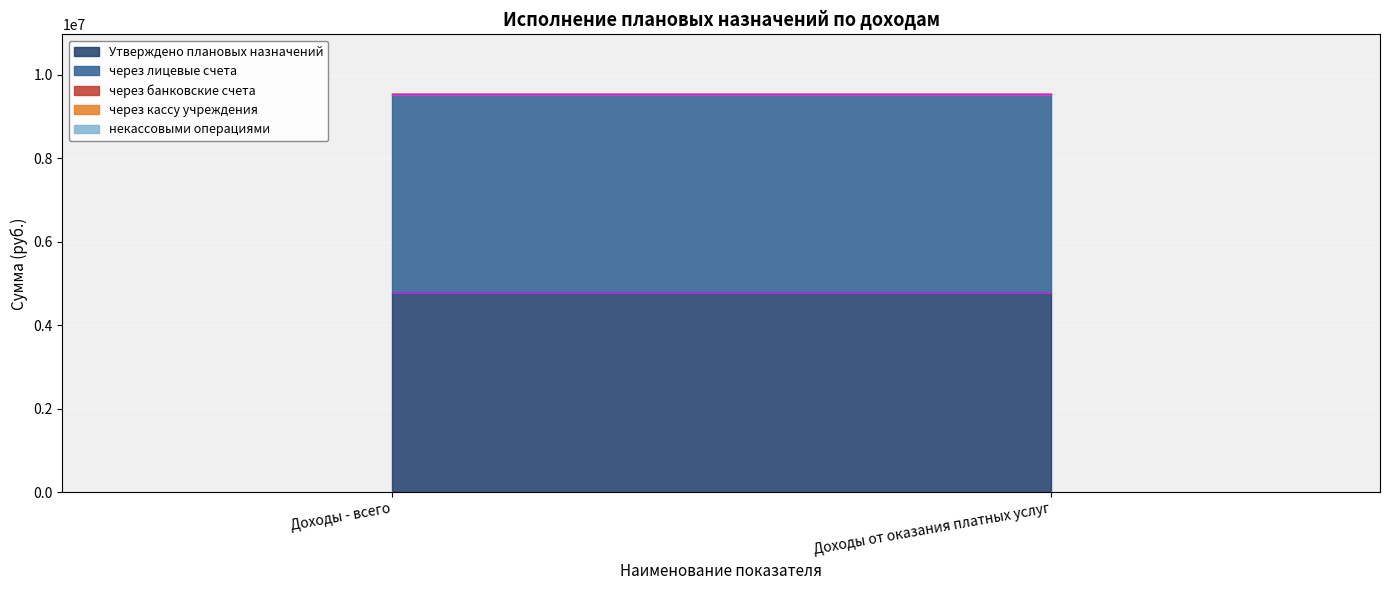

What position from the left is Доходы - всего?

1